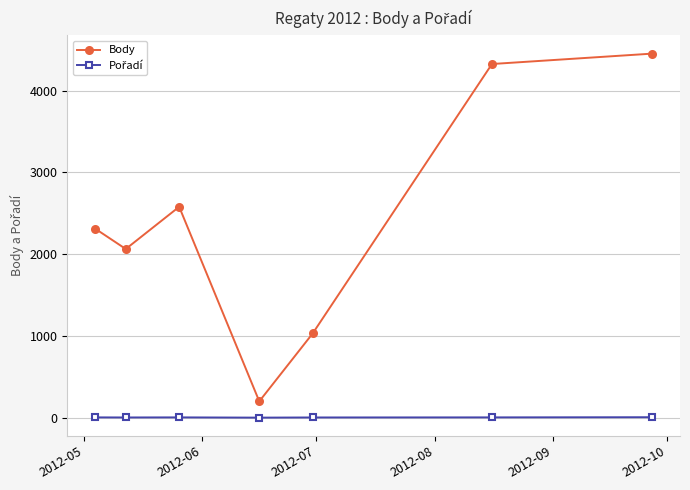

How many data points does each series have?

7